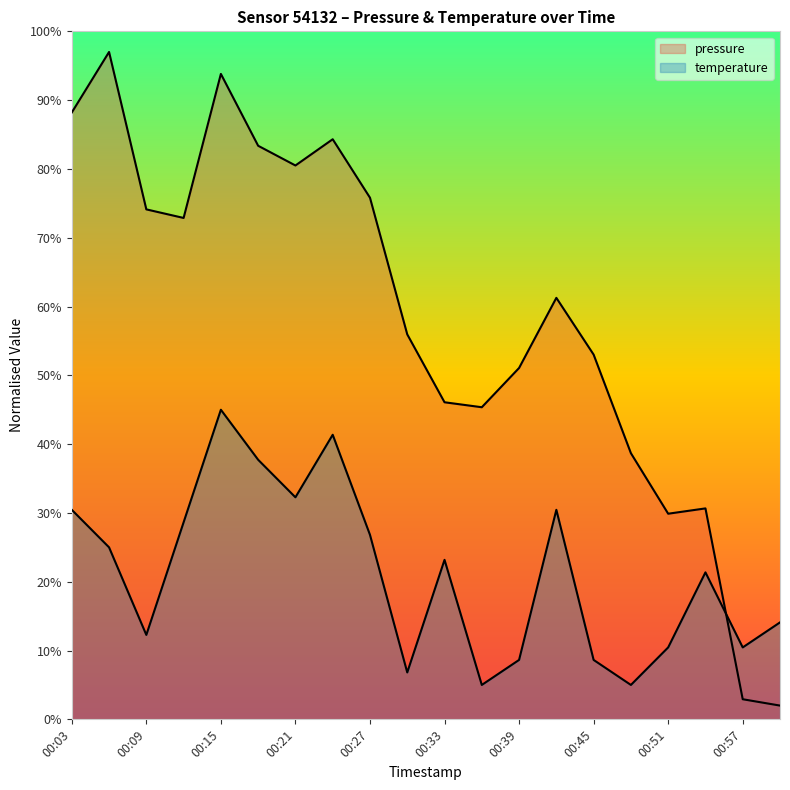

Reading left to right, extract all data points from this chart.

pressure: 00:03=88.2	00:06=97.0	00:09=74.1	00:12=72.9	00:15=93.8	00:18=83.4	00:21=80.5	00:24=84.3	00:27=75.8	00:30=56.0	00:33=46.1	00:36=45.4	00:39=51.1	00:42=61.3	00:45=53.0	00:48=38.7	00:51=29.9	00:54=30.7	00:57=2.9	01:00=2.0
temperature: 00:03=30.5	00:06=25.0	00:09=12.3	00:12=28.6	00:15=45.0	00:18=37.7	00:21=32.3	00:24=41.4	00:27=26.8	00:30=6.8	00:33=23.2	00:36=5.0	00:39=8.6	00:42=30.5	00:45=8.6	00:48=5.0	00:51=10.5	00:54=21.4	00:57=10.5	01:00=14.1